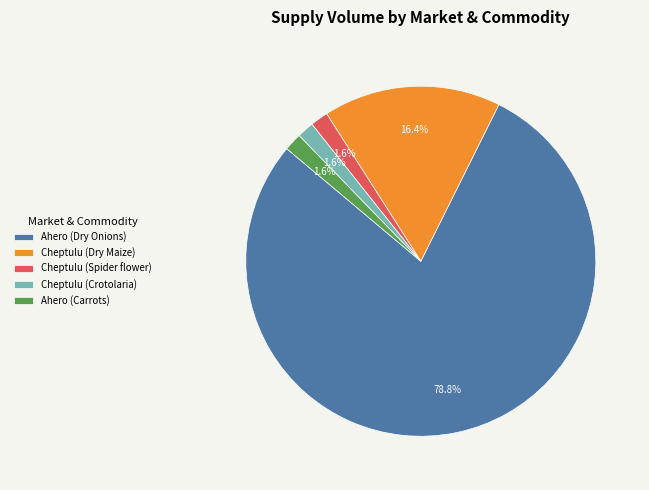

How many segments does this pie chart have?

5